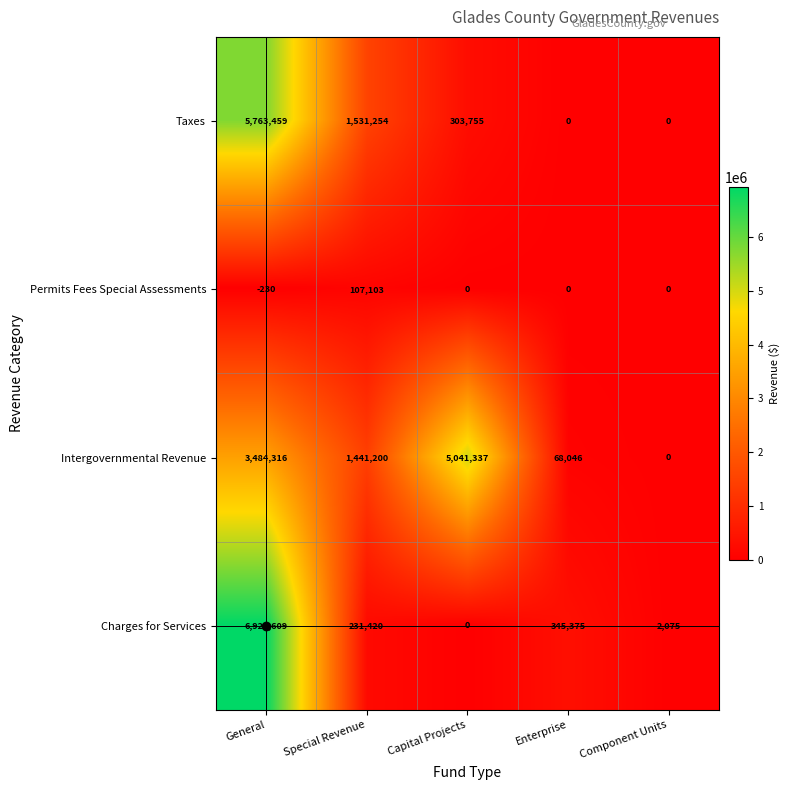

Count the number of categories in the chart.

5